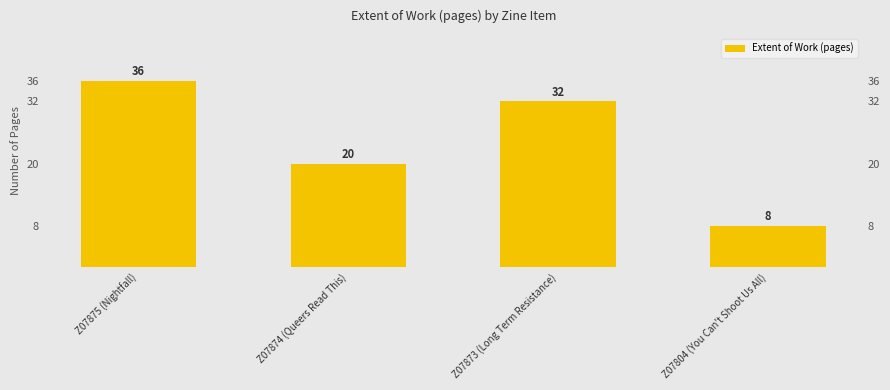

Is it true that the value at Z07874 (Queers Read This) is 20?

True